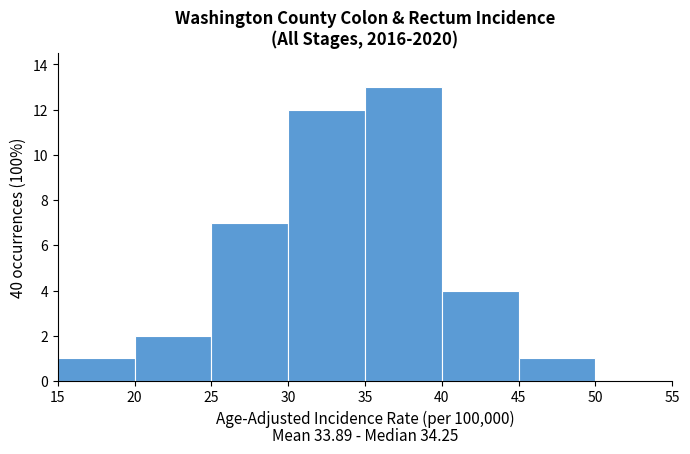

Over which range of the x-axis is the bar tallest?

35 to 40